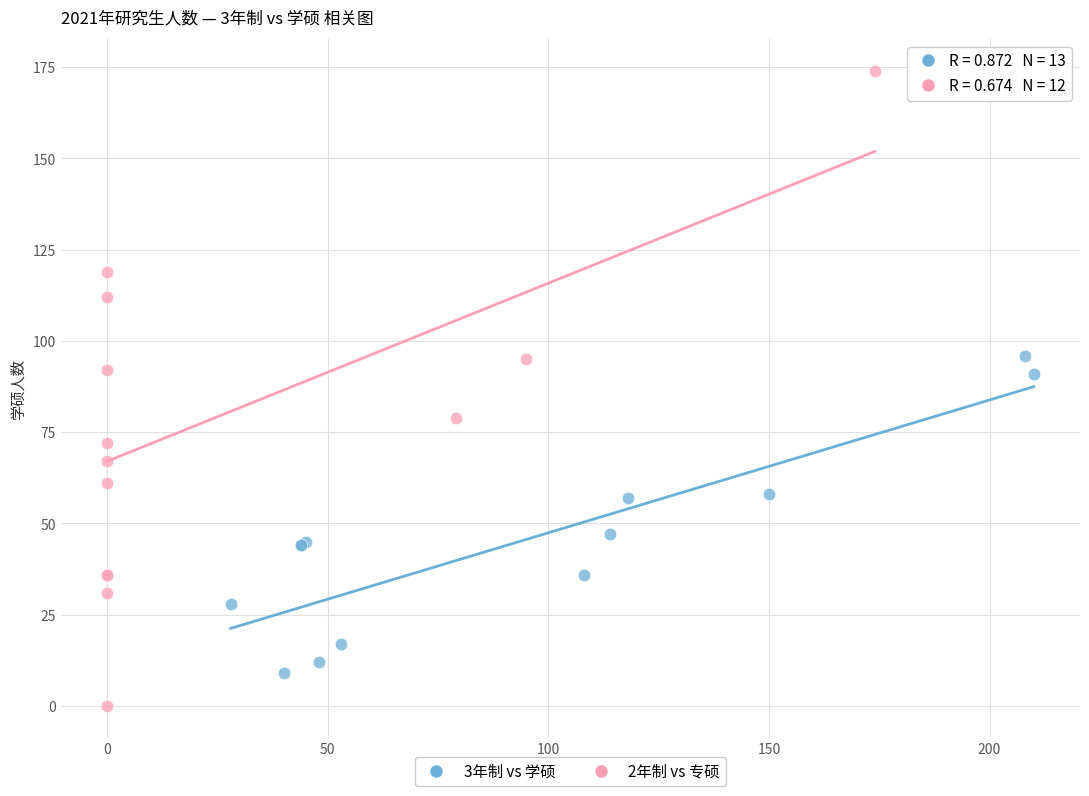

Which series contains the lowest Y value?

2年制 vs 专硕